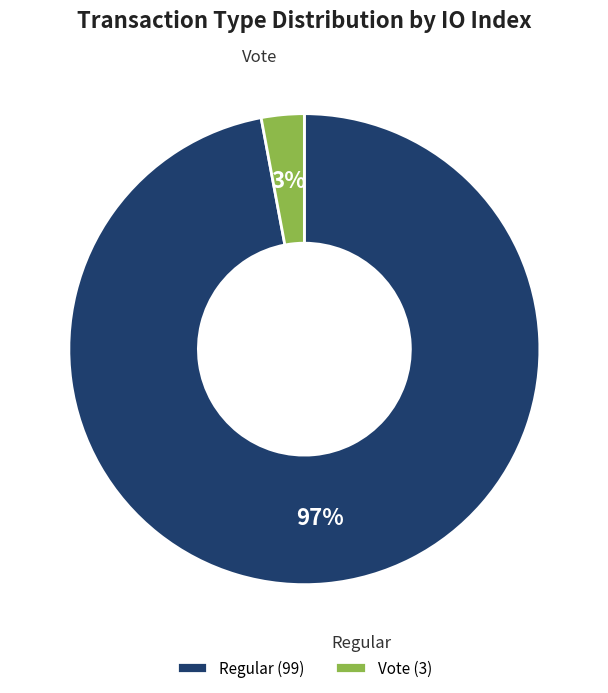

Which category has the biggest portion of the pie?

Regular